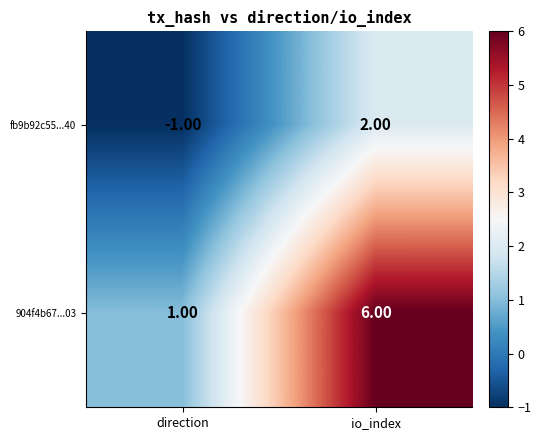

Which category has the lowest value across all series?

direction